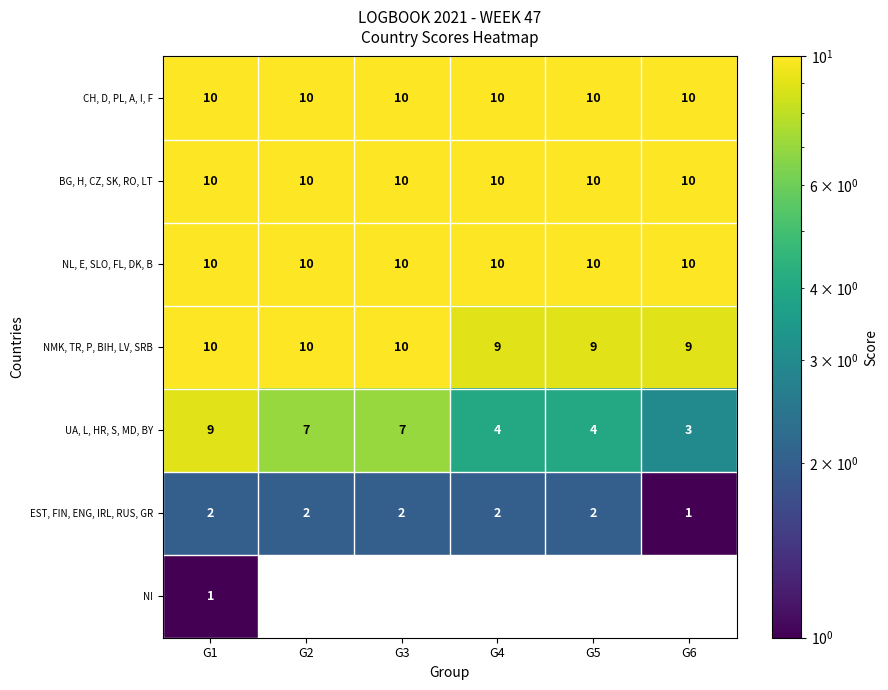

What is the sum of the EST, FIN, ENG, IRL, RUS, GR values at G6 and G4?

3